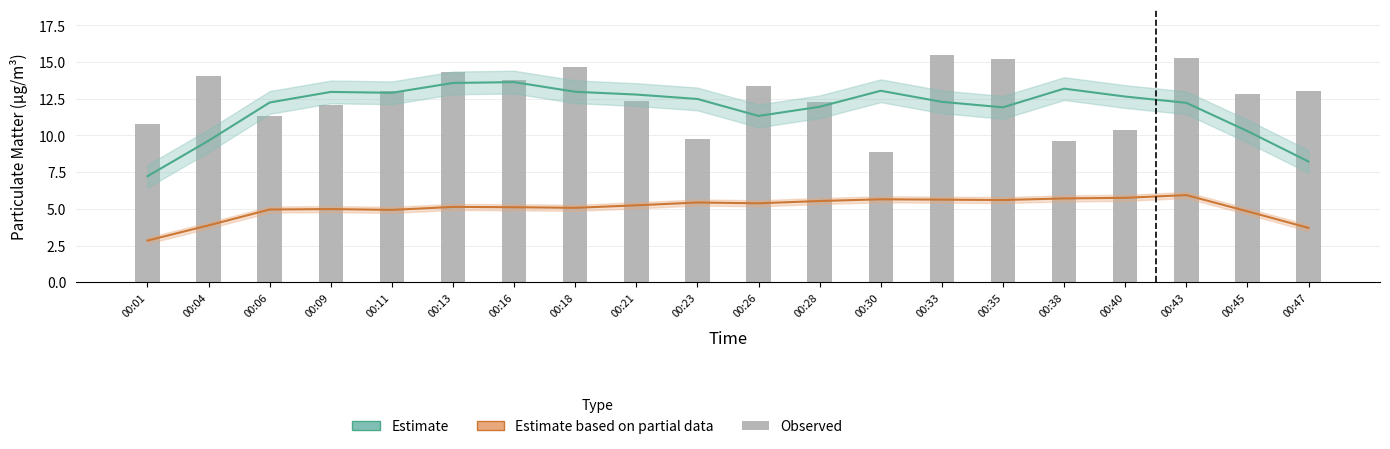

What is the value of the Estimate (SDS_P1) bar at the 12th from the left?

12.0